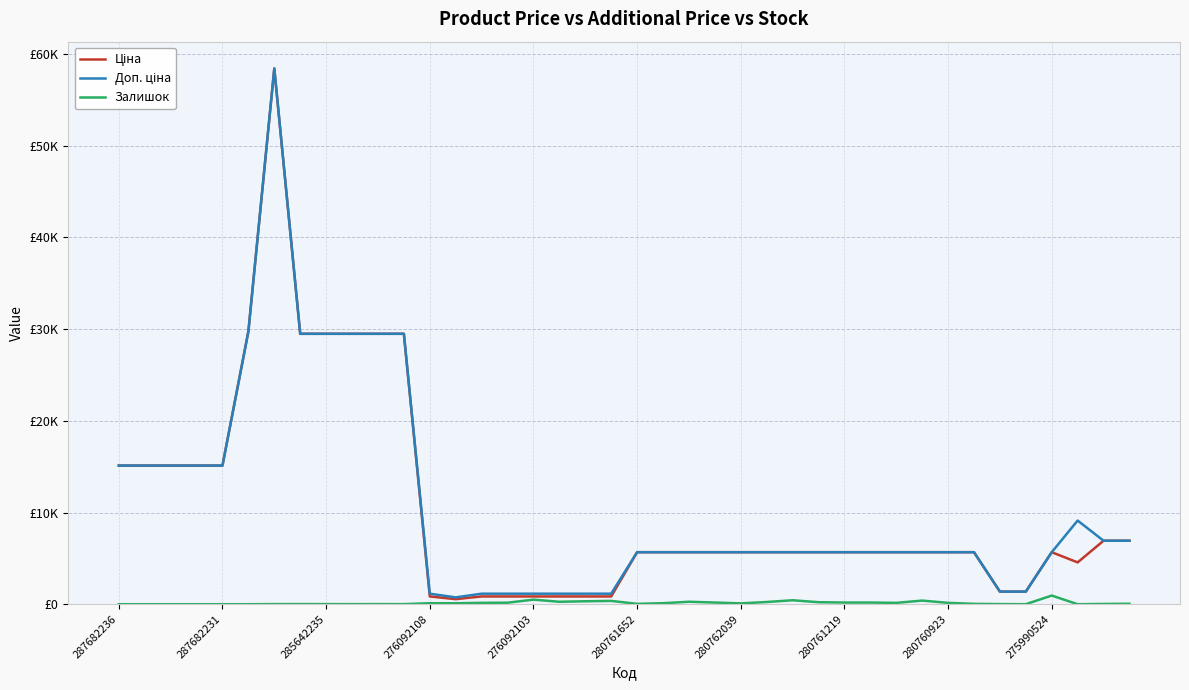

At how many categories does at least one series exceed 32160?

1